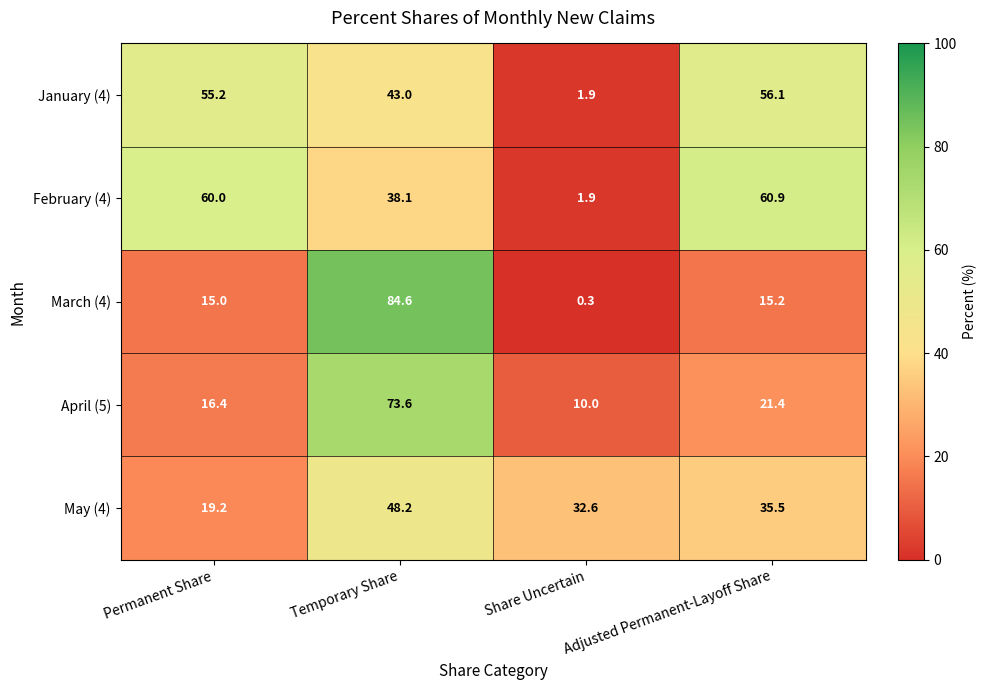

What is the sum of the April (5) values at Temporary Share and Adjusted Permanent-Layoff Share?

95.0